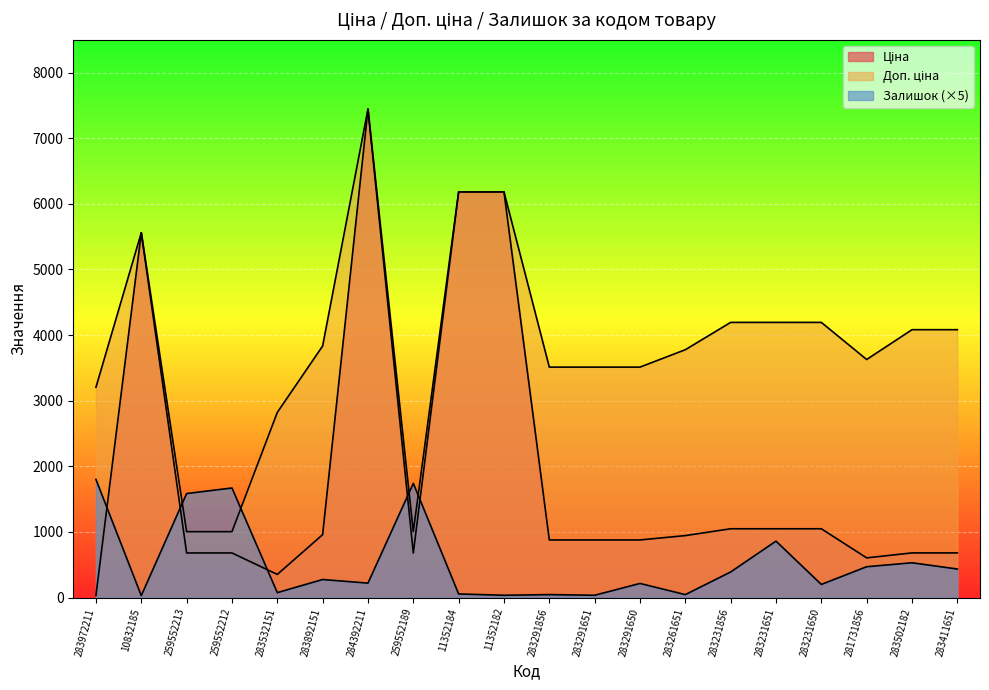

True or false: Залишок has more than 1 points higher than both neighbors.

True